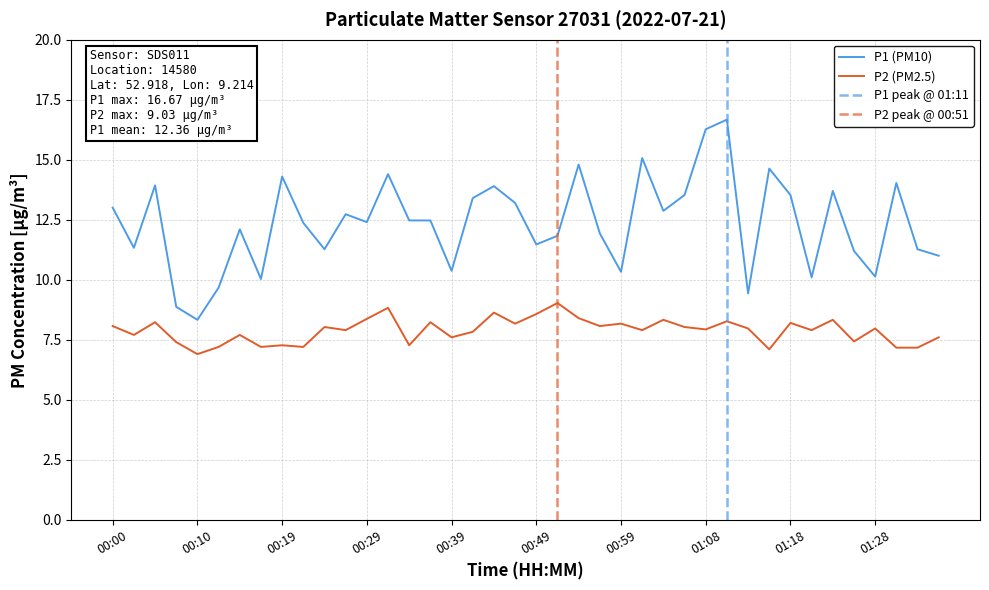

True or false: P1 has more than 1 points higher than both neighbors.

True